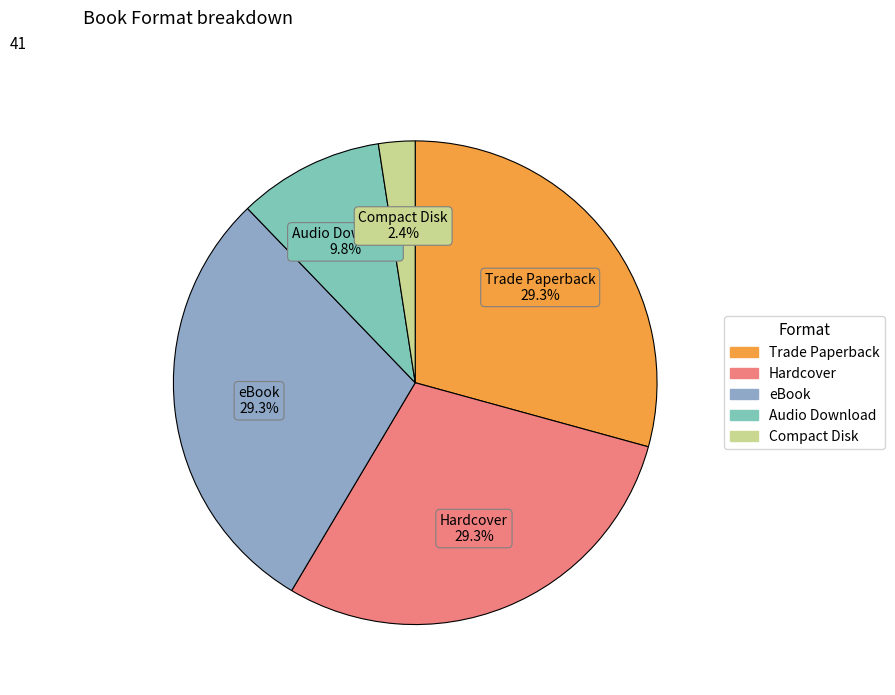

Which has a higher value, Compact Disk or Trade Paperback?

Trade Paperback